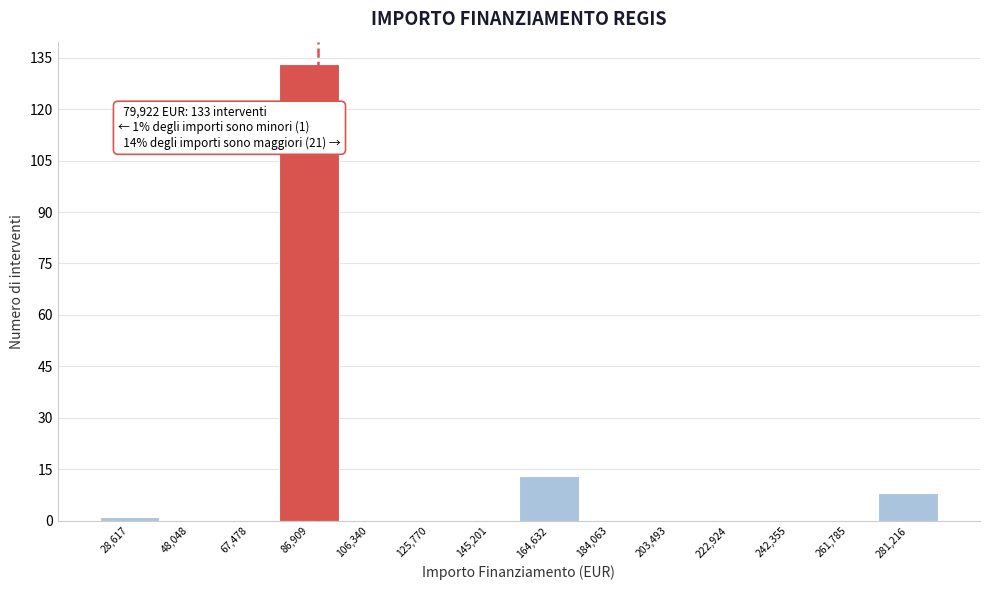

Over which range of the x-axis is the bar tallest?

78000 to 96000